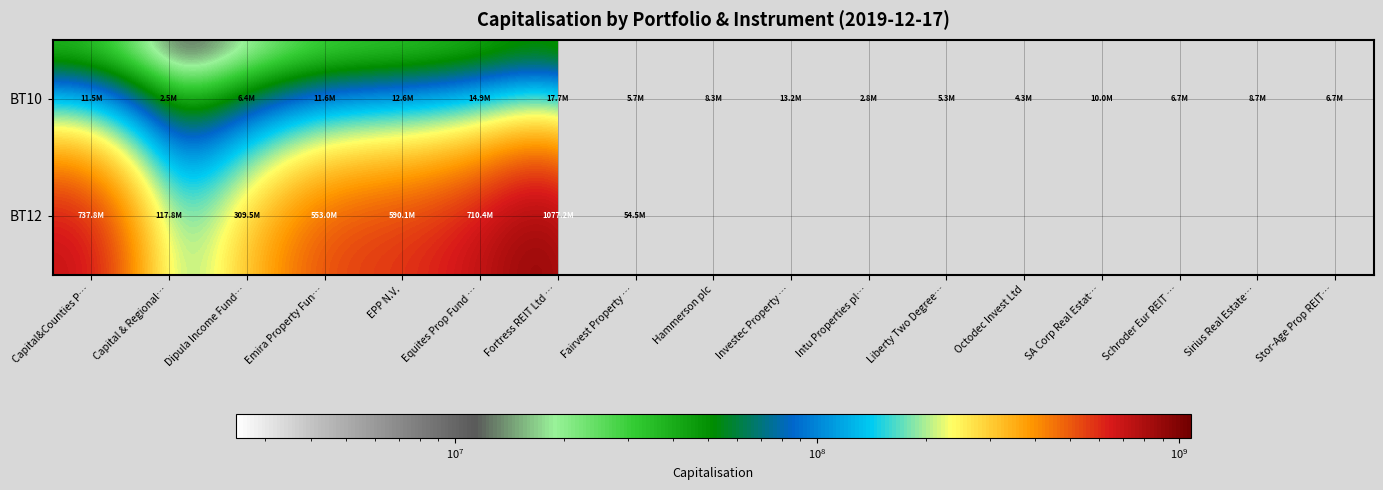

The value of BT10 at Stor-Age Prop REIT… is 9586045.1. True or false?

False